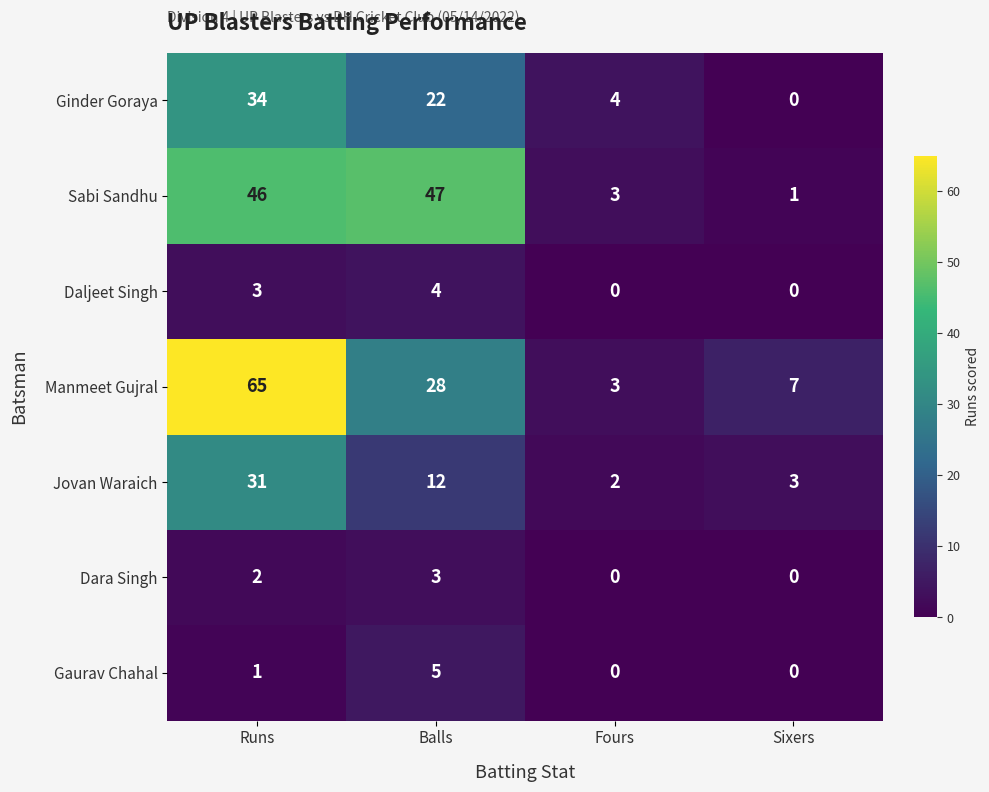

At Runs, list the series in order from smallest to largest.

Gaurav Chahal, Dara Singh, Daljeet Singh, Jovan Waraich, Ginder Goraya, Sabi Sandhu, Manmeet Gujral